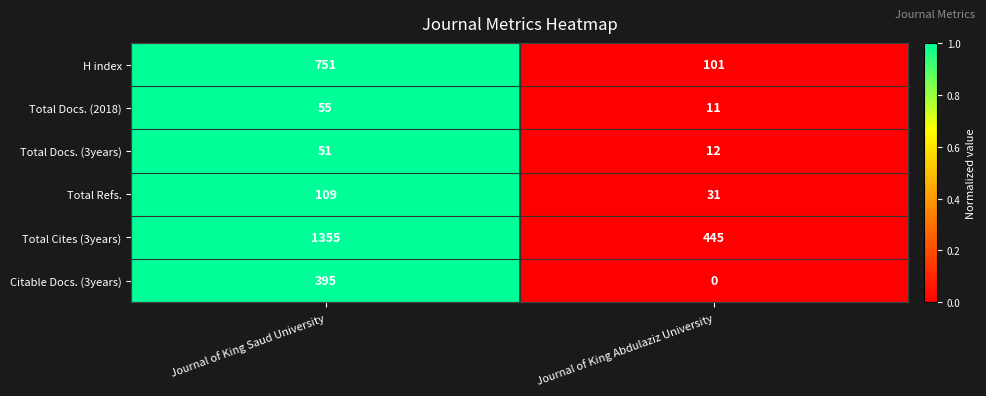

How many values in the Total Cites (3years) series are below 1355?

1